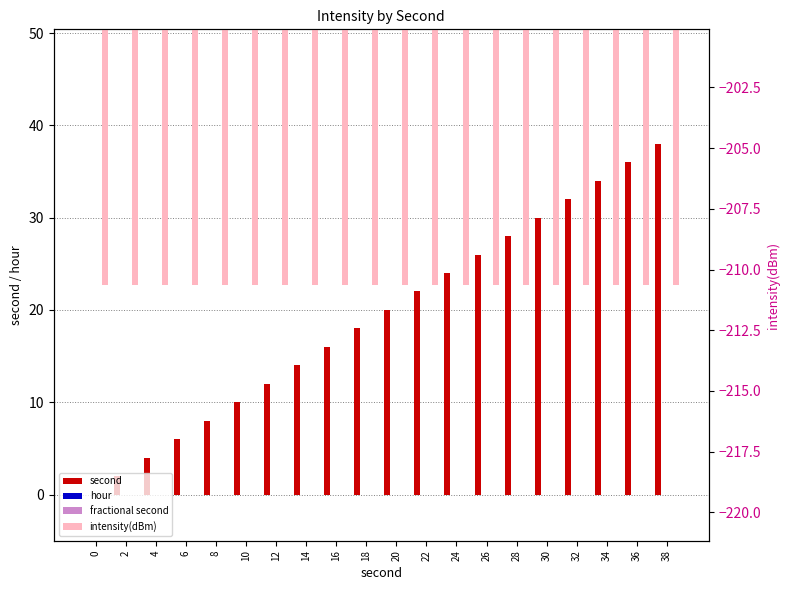

The value of intensity(dBm) at 4 is -356.0. True or false?

False